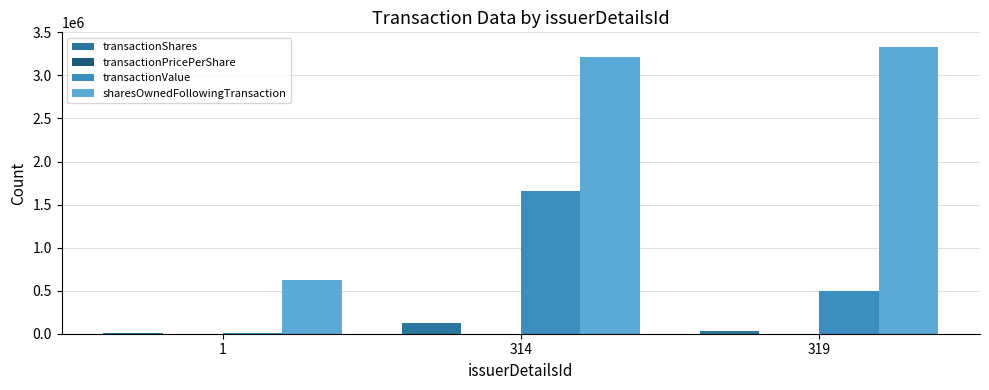

Between 1 and 319, which series saw the biggest shift?

sharesOwnedFollowingTransaction